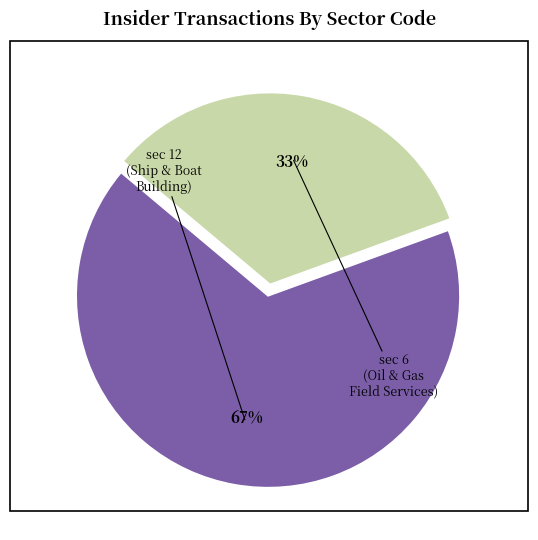

Does any single category account for the majority?

Yes